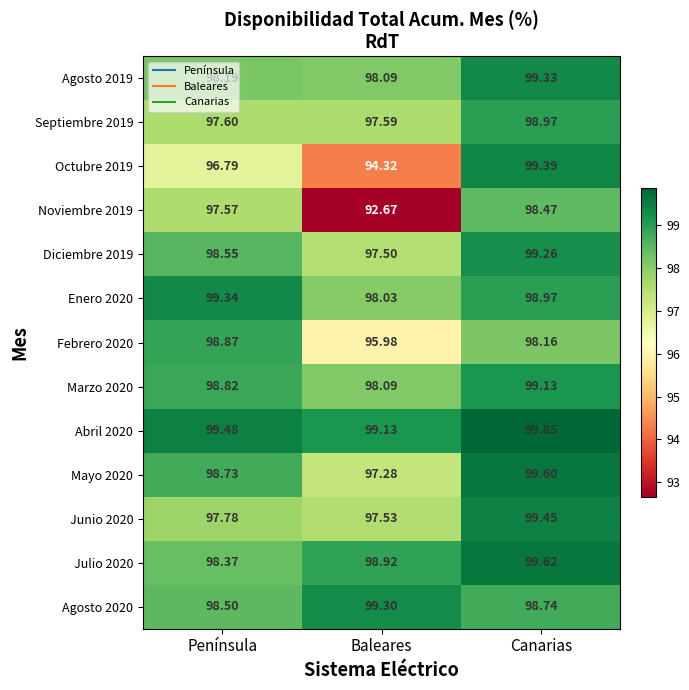

Where does the Diciembre 2019 series first go above 98?

Península